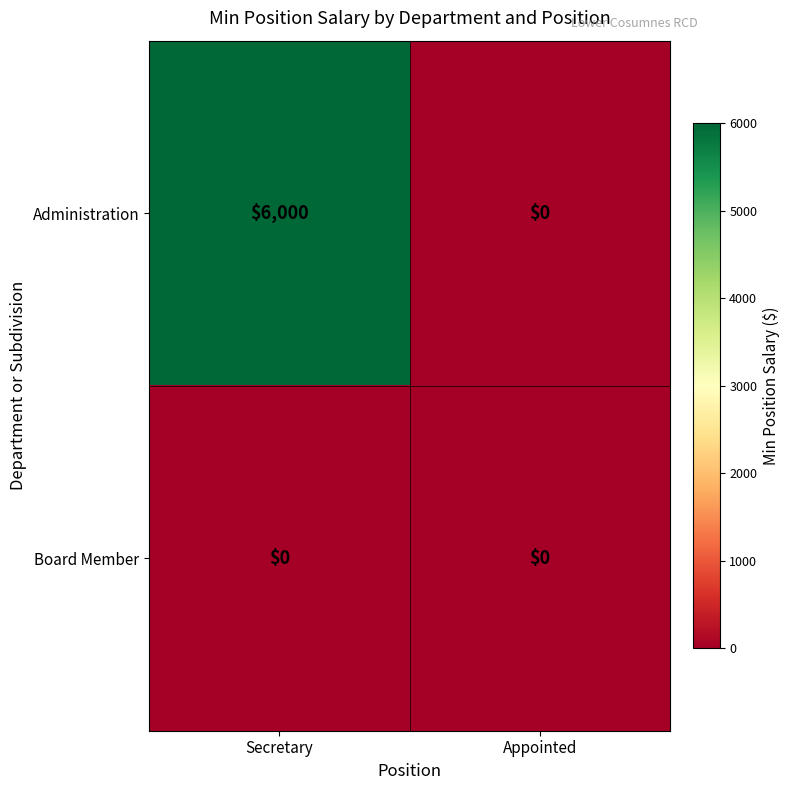

Rank the series by their average value, from lowest to highest.

Board Member, Administration